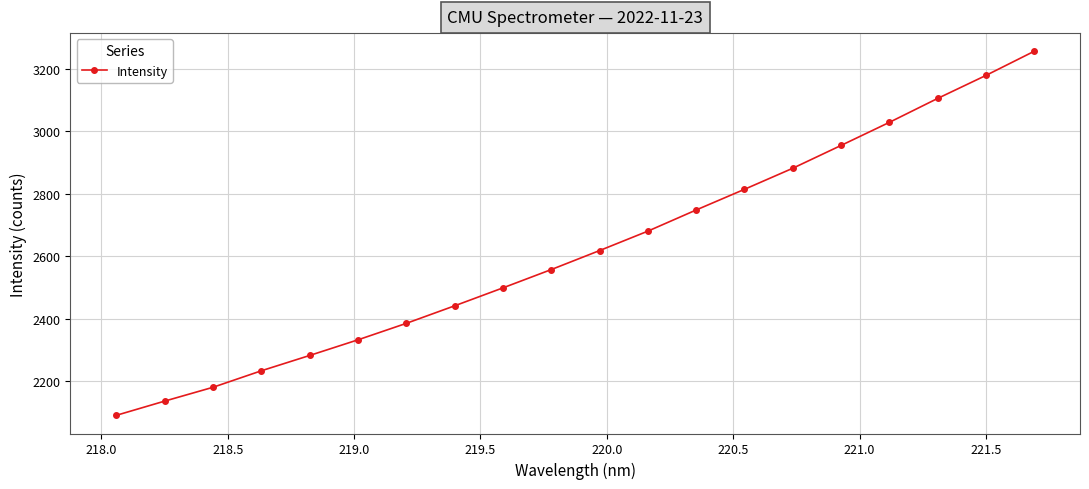

Is this an area chart (filled region under the line)?

No